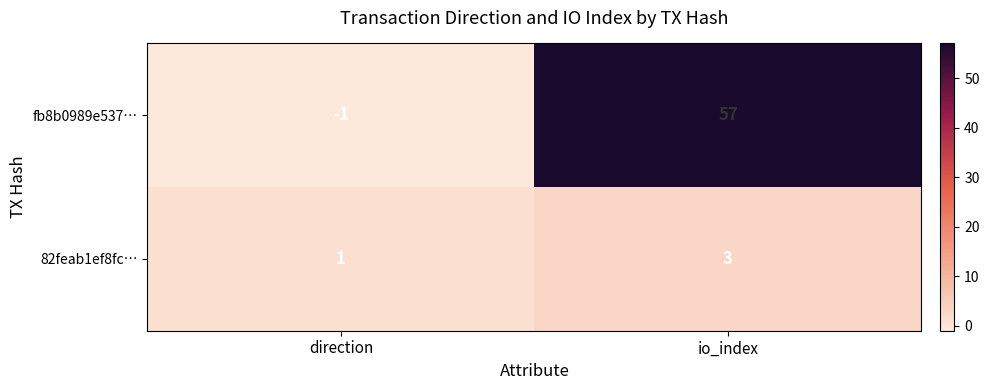

List the series in order of their peak value, highest first.

fb8b0989e537…, 82feab1ef8fc…